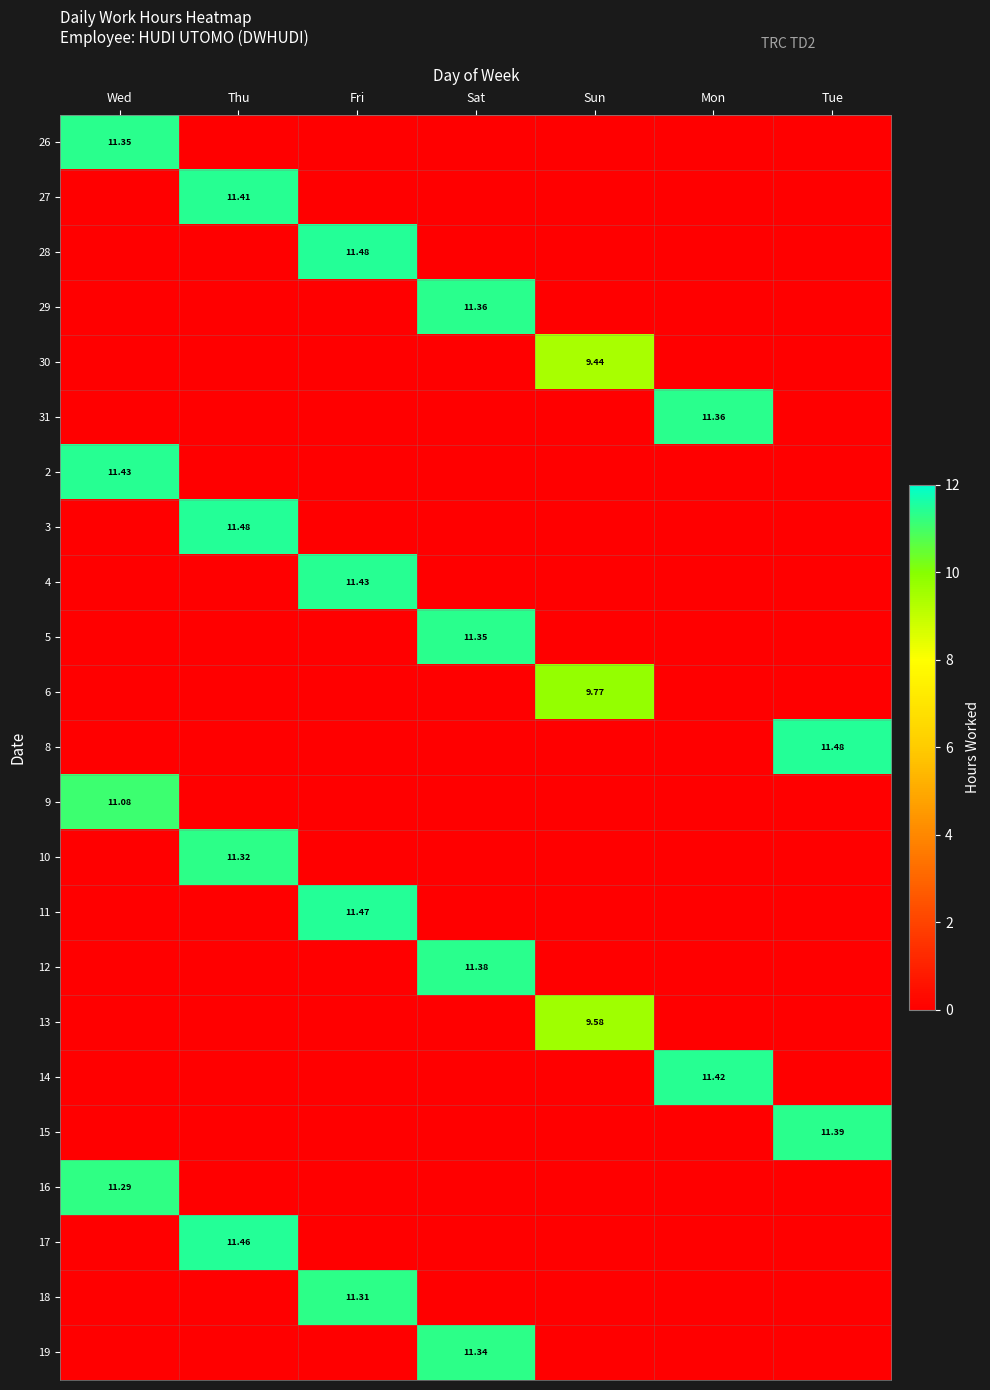

What is the difference between the maximum and minimum values in the 11 series?

11.5